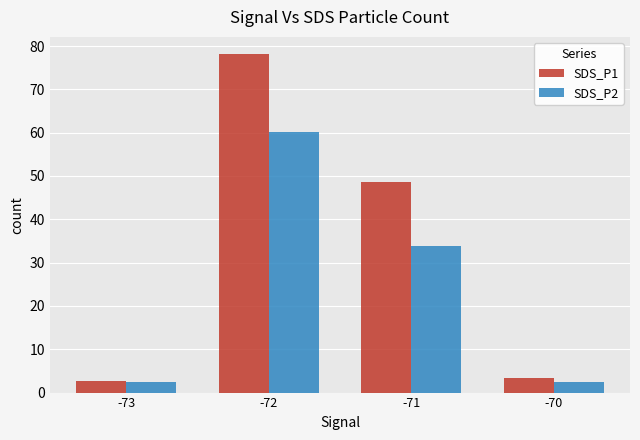

How many data points does each series have?

4